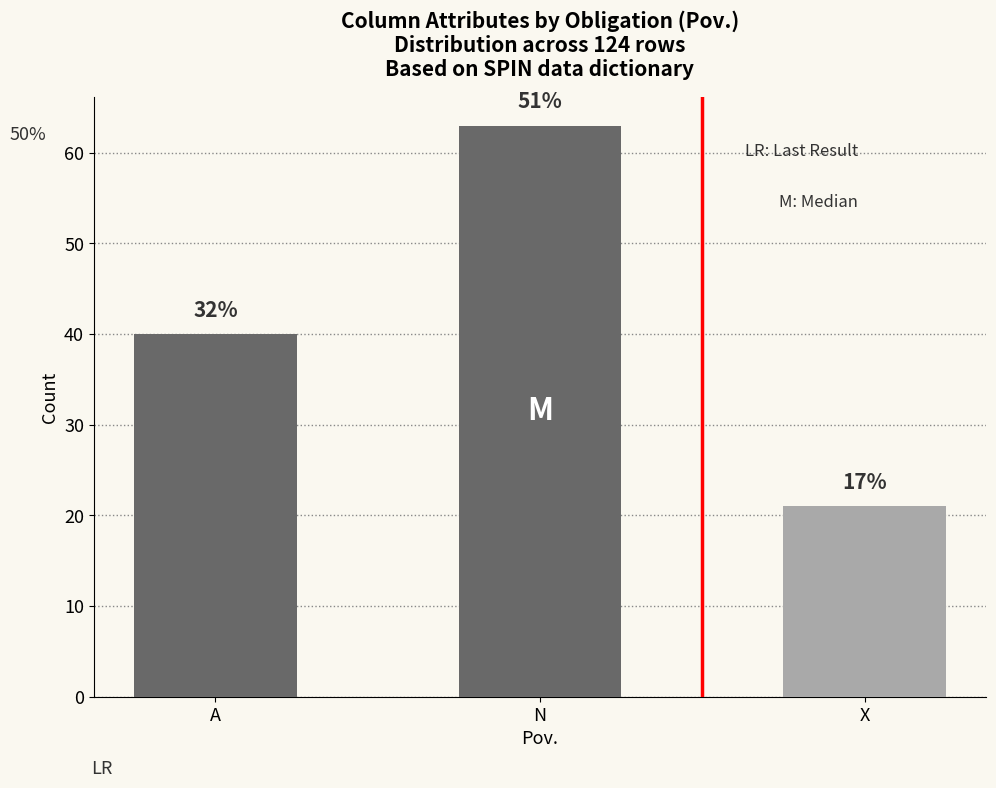

Does the chart contain stacked bars?

No